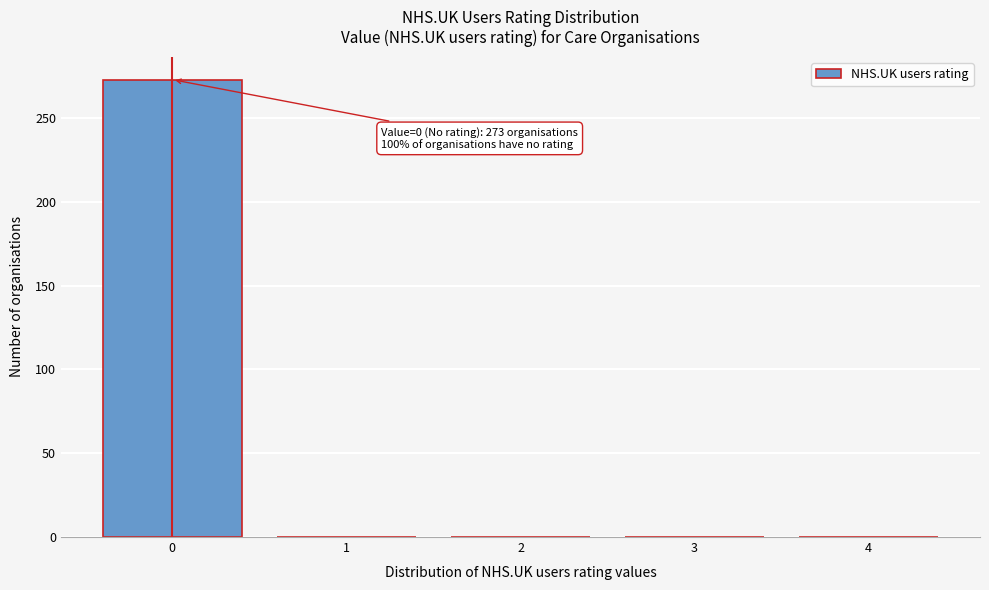

Reading left to right, list all the values displayed in this chart.

0=273	1=0	2=0	3=0	4=0